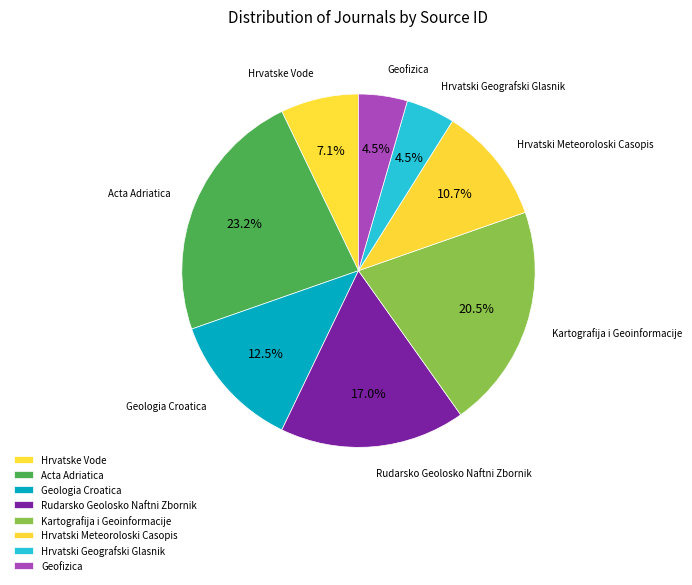

Does any single category account for the majority?

No